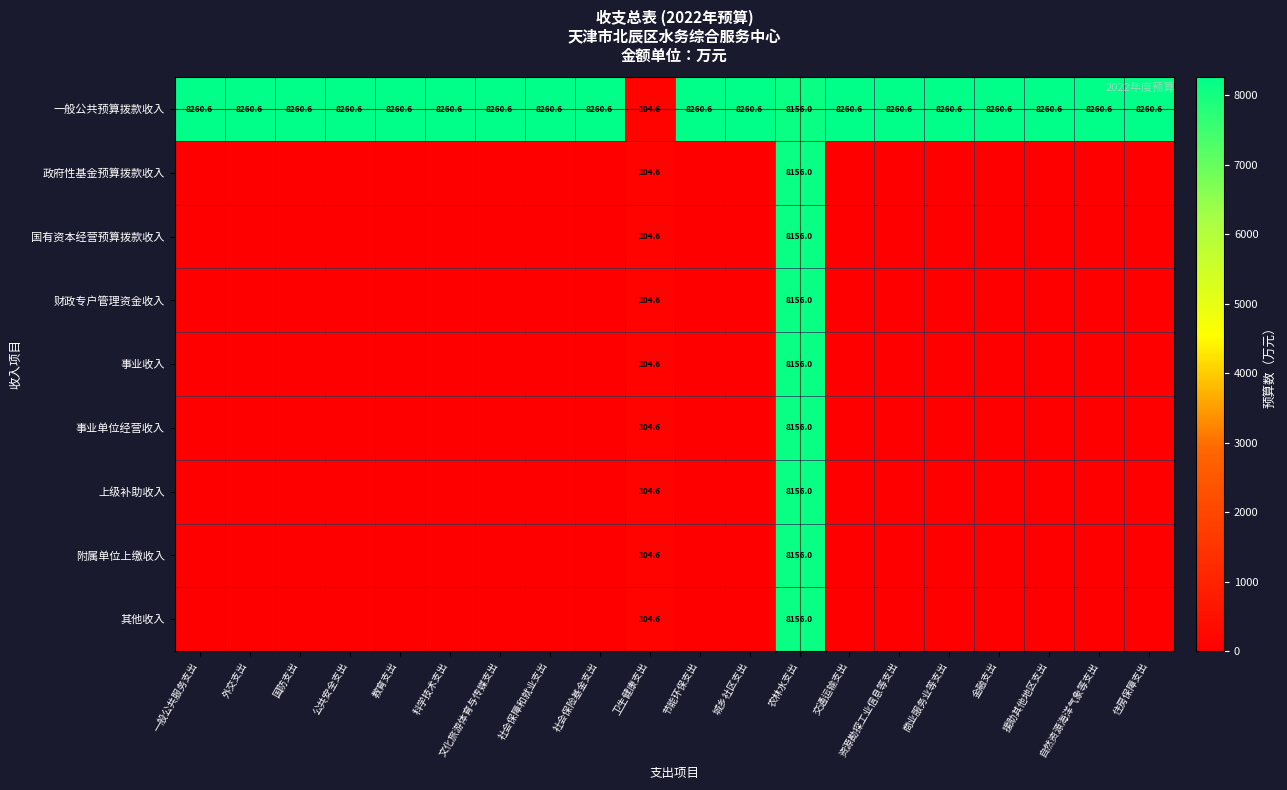

Between 国防支出 and 一般公共服务支出, which is larger?

国防支出